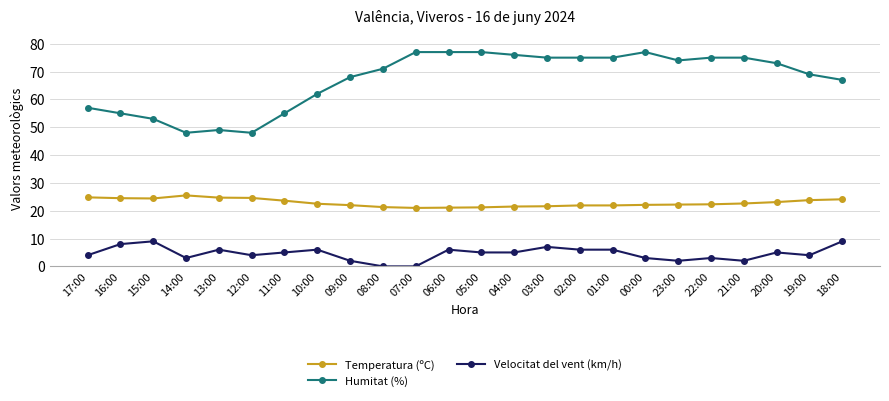

What is the difference between the highest and lowest values at 16:00?

47.0